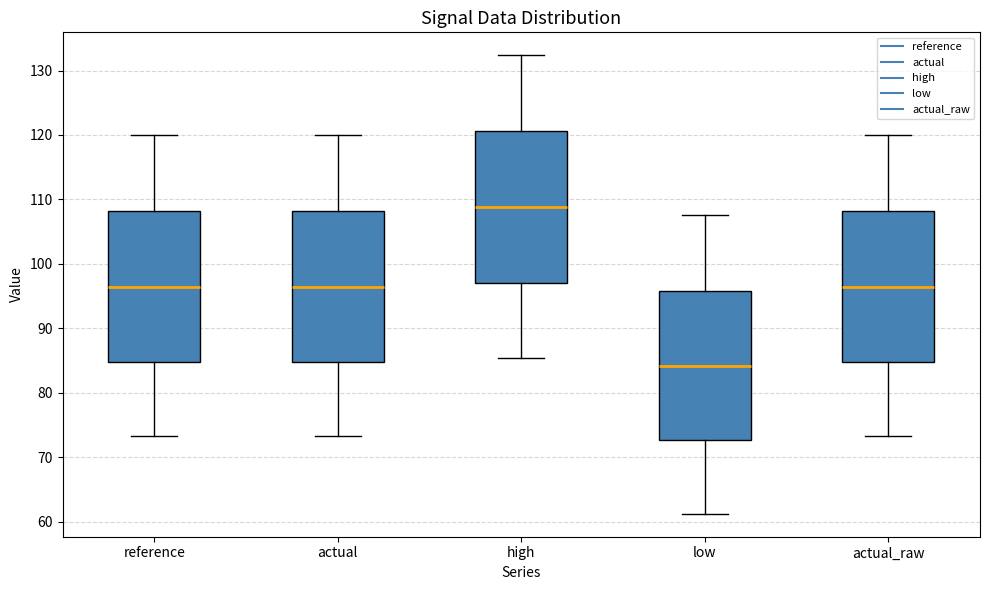

Reading left to right, transcribe this box plot: for each box, give where its median line is, the range the box spans, and where its two whiskers end, as read against the y-axis. The values are not printed on the chart, so give them approximately, as read against the axis.

reference: median 96, box 85 to 108, whiskers 73 to 120
actual: median 96, box 85 to 108, whiskers 73 to 120
high: median 109, box 97 to 121, whiskers 85 to 132
low: median 84, box 73 to 96, whiskers 61 to 108
actual_raw: median 96, box 85 to 108, whiskers 73 to 120